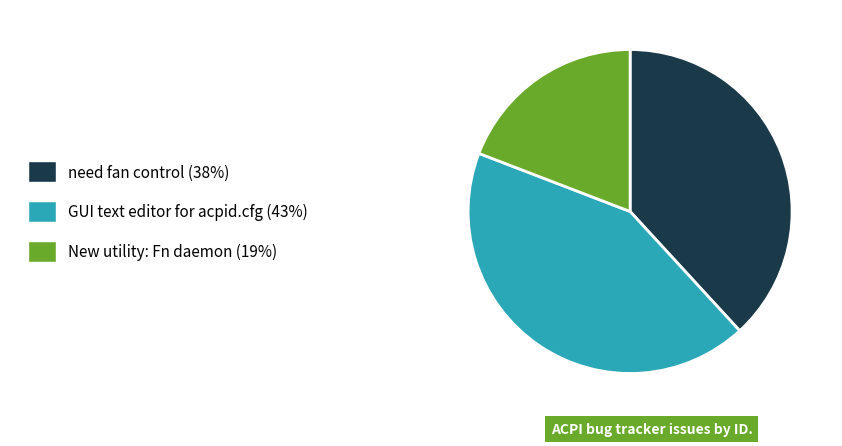

Rank the categories by value from highest to lowest.

GUI text editor for acpid.cfg, need fan control, New utility: Fn daemon